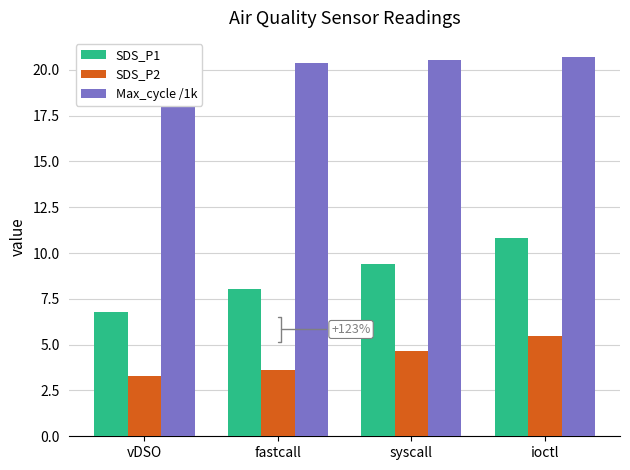

At which label does SDS_P1 reach its minimum?

vDSO